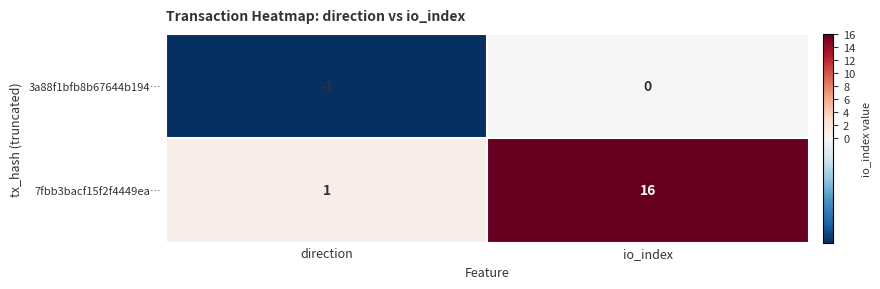

At which label is 7fbb3bacf15f2f4449ea… closest to 8?

direction